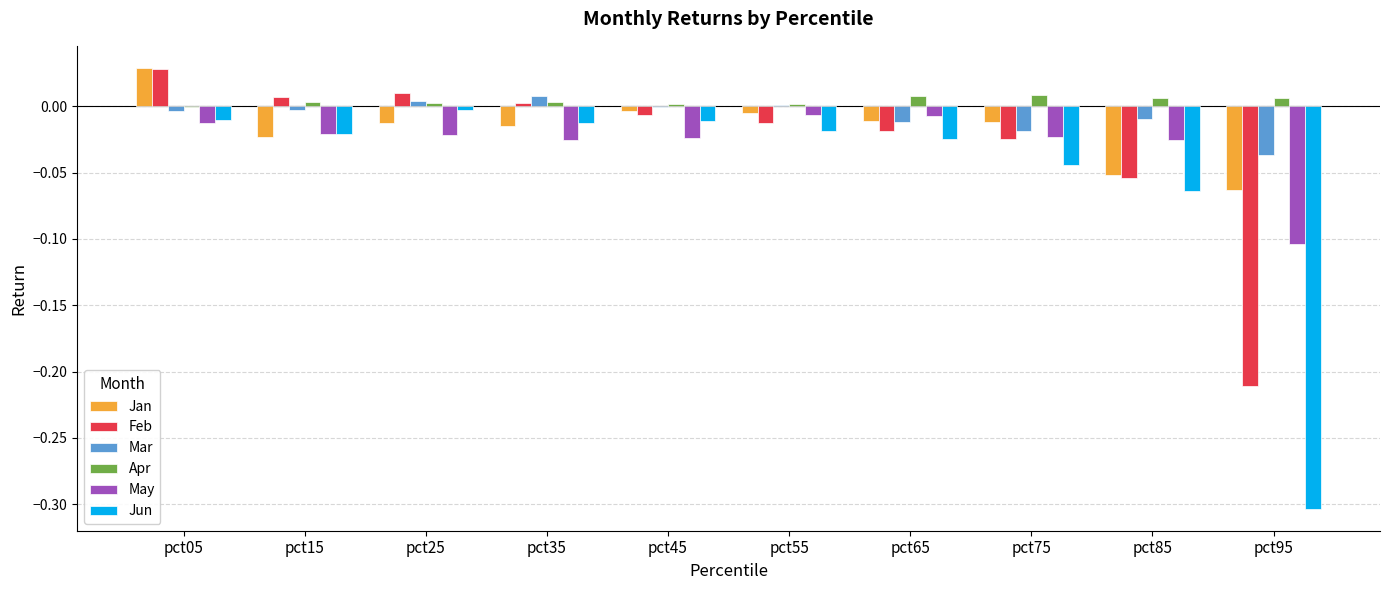

Is it true that Jan equals -0.0 at pct85?

False